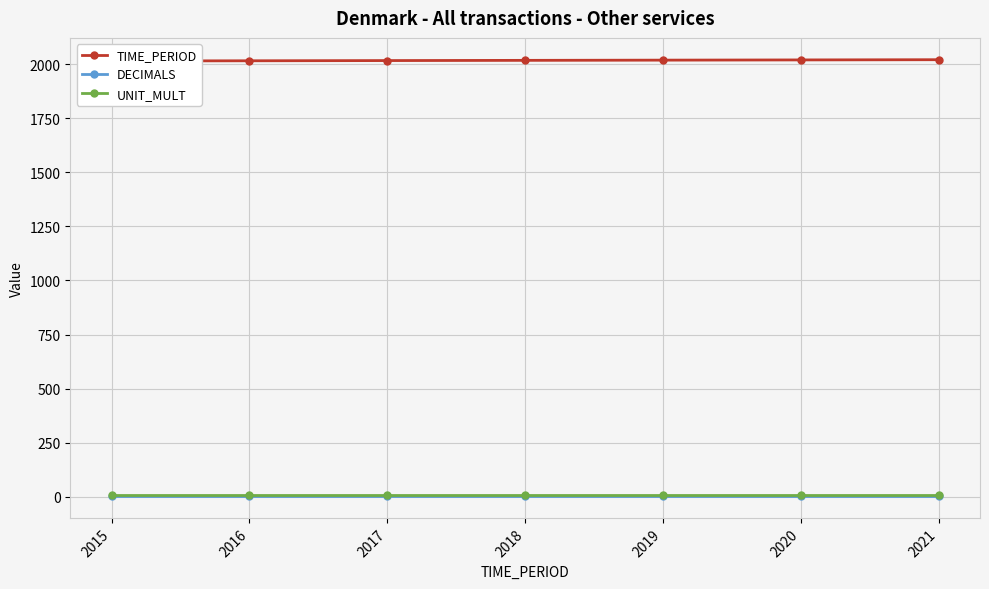

What is the value of the DECIMALS point at the 6th from the left?

3